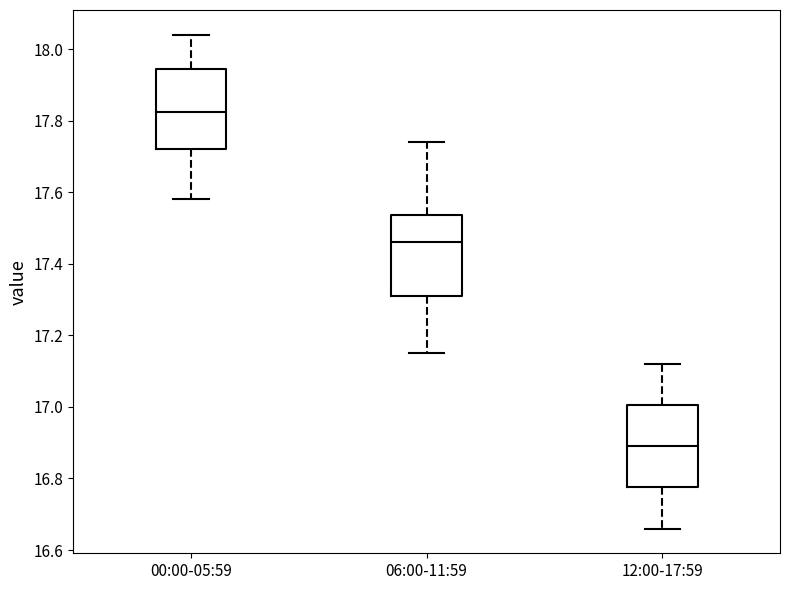

Which box's median line is the lowest?

12:00-17:59